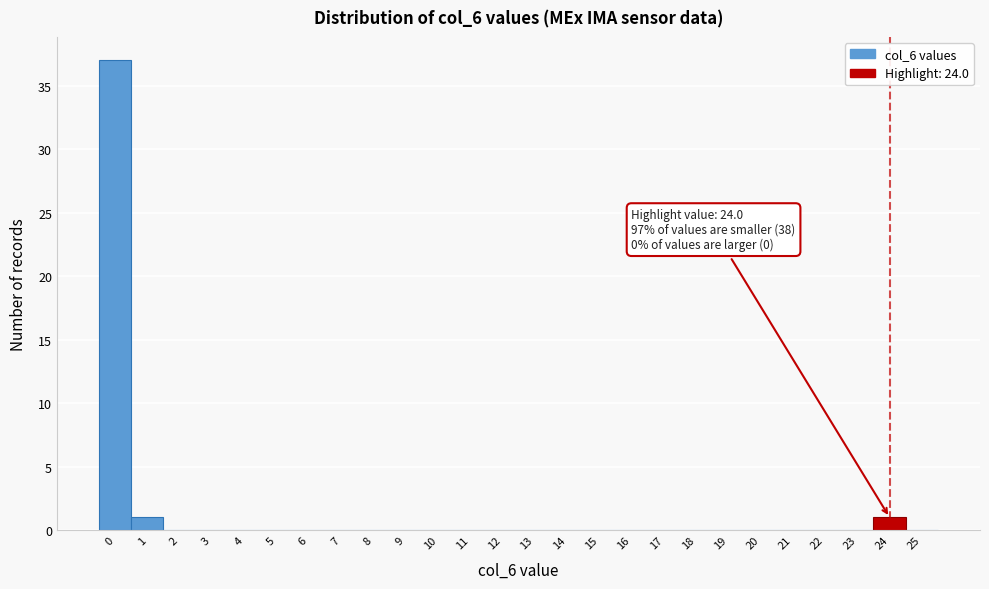

Which range on the x-axis has the tallest bar?

-0.5 to 0.5